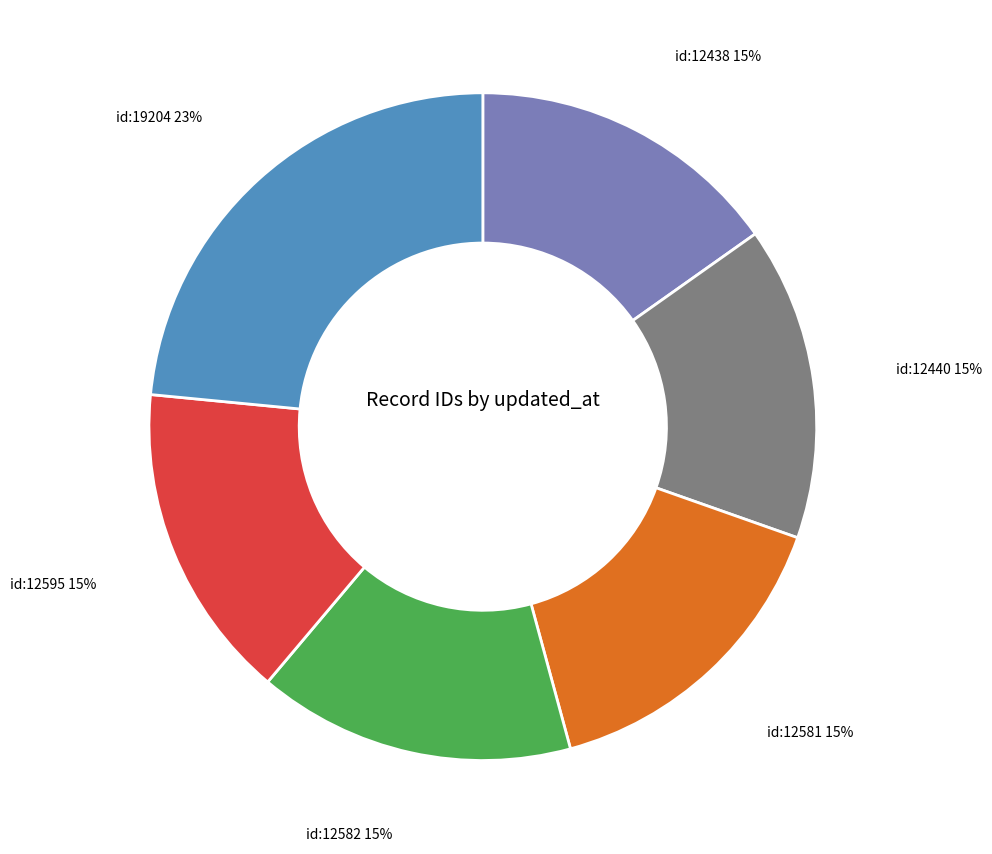

To the nearest percent, what is the combined percentage of id:12438 and id:12582?

31%